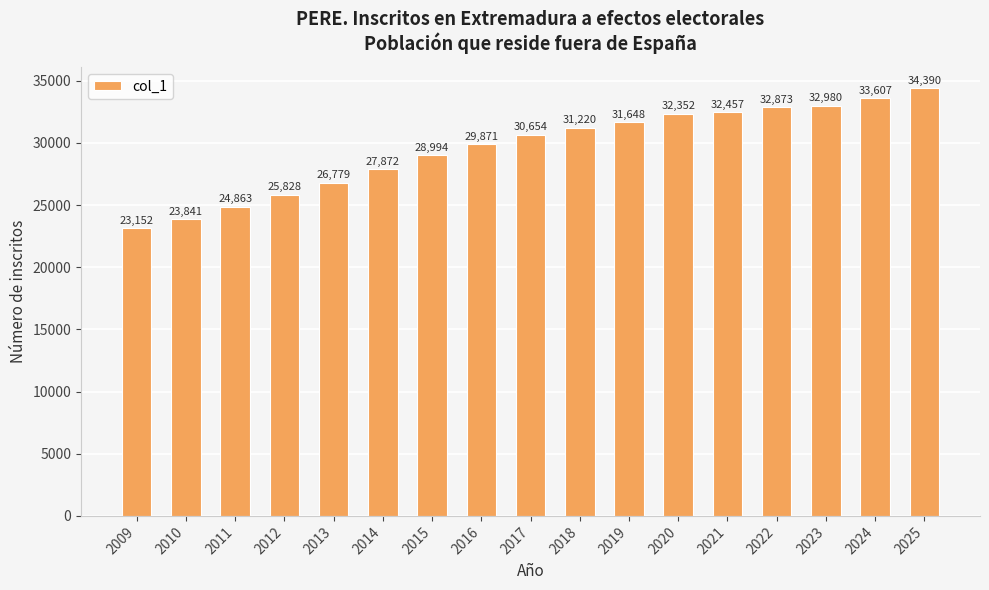

Which category has the highest value across all series?

2025